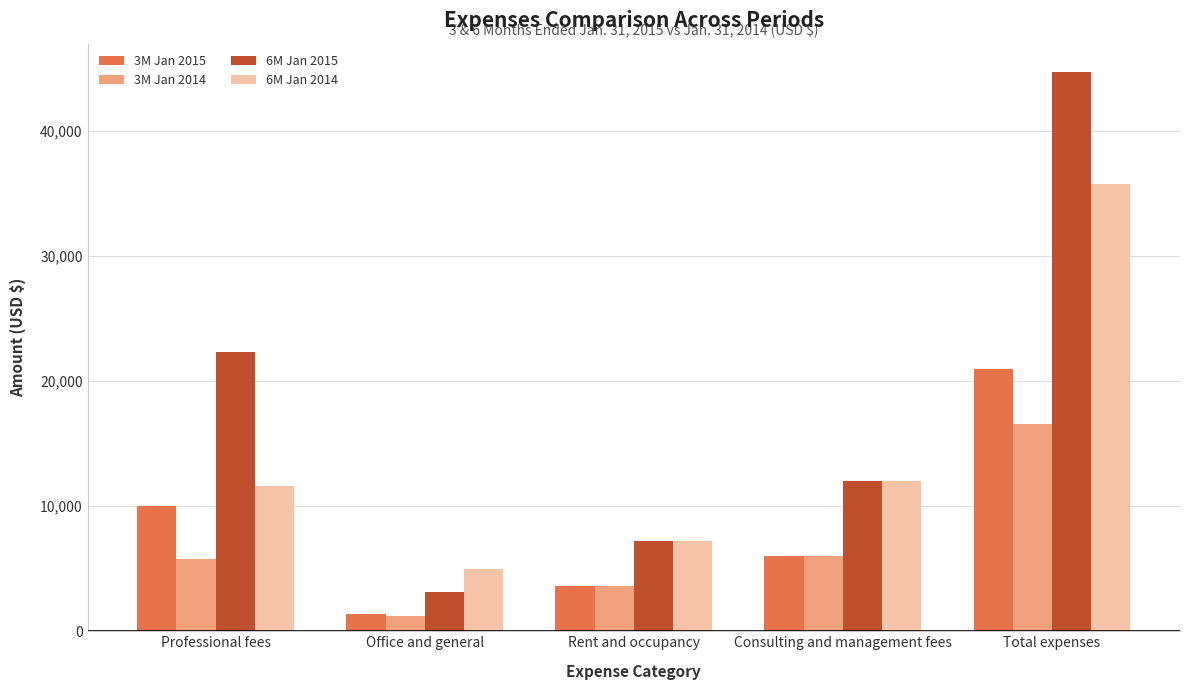

What position from the right is Professional fees?

5